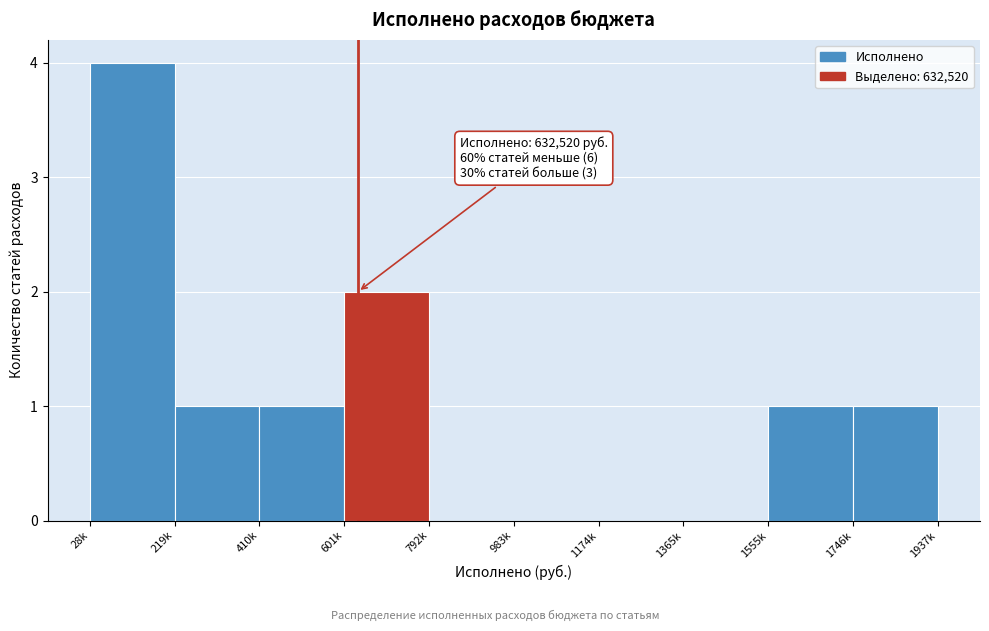

Reading left to right, what are all the values shown in this chart?

28k=4	219k=1	410k=1	601k=2	792k=0	983k=0	1174k=0	1365k=0	1555k=1	1746k=1